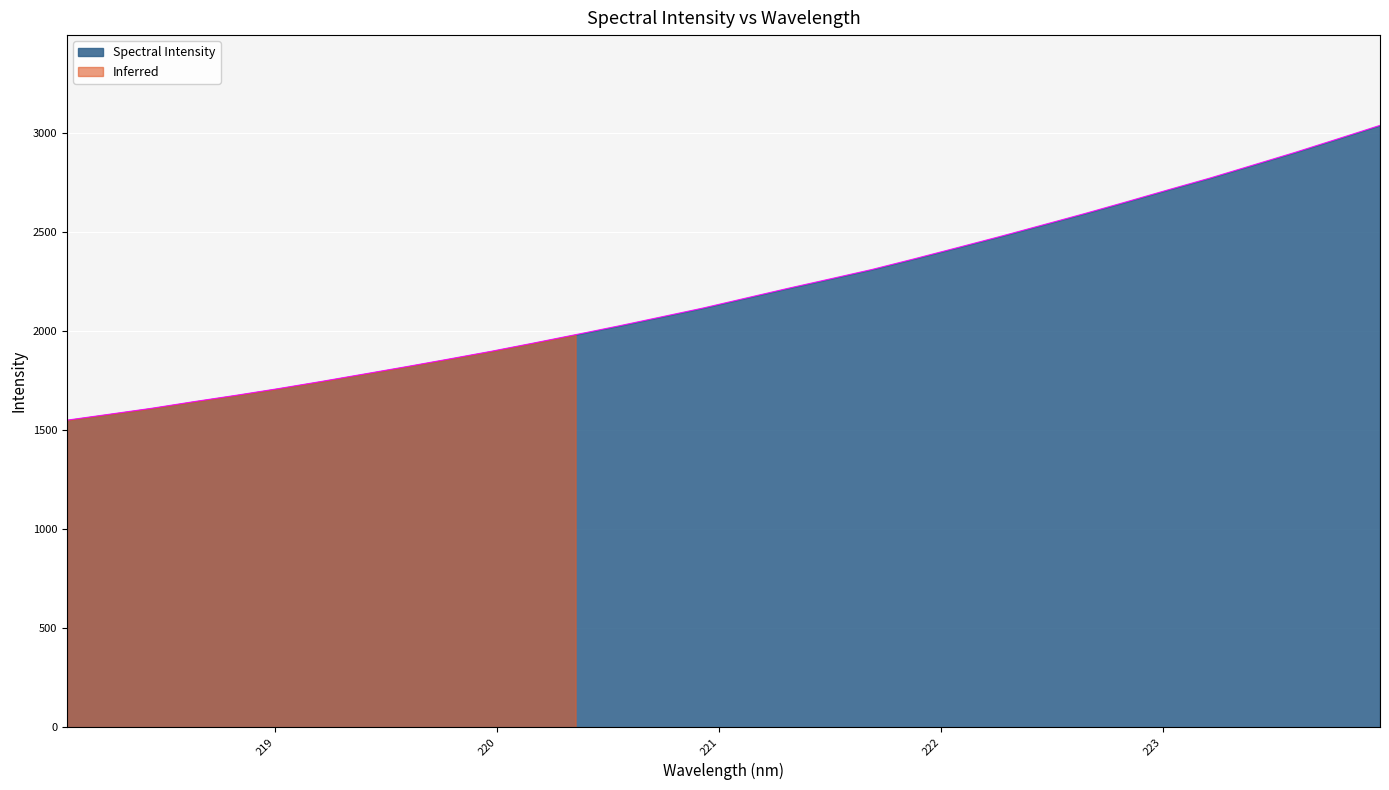

Count the number of categories in the chart.

32